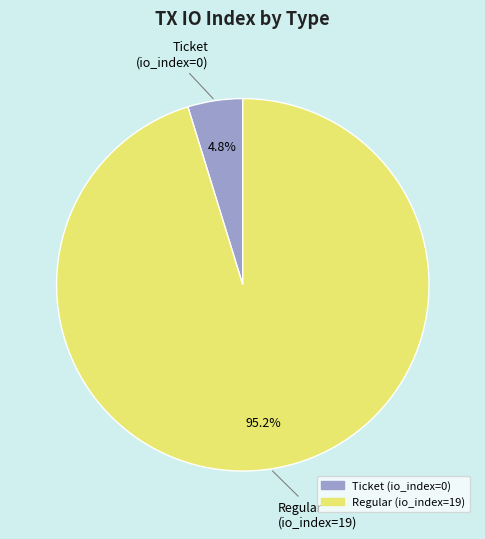

Is there a majority slice in this chart?

Yes